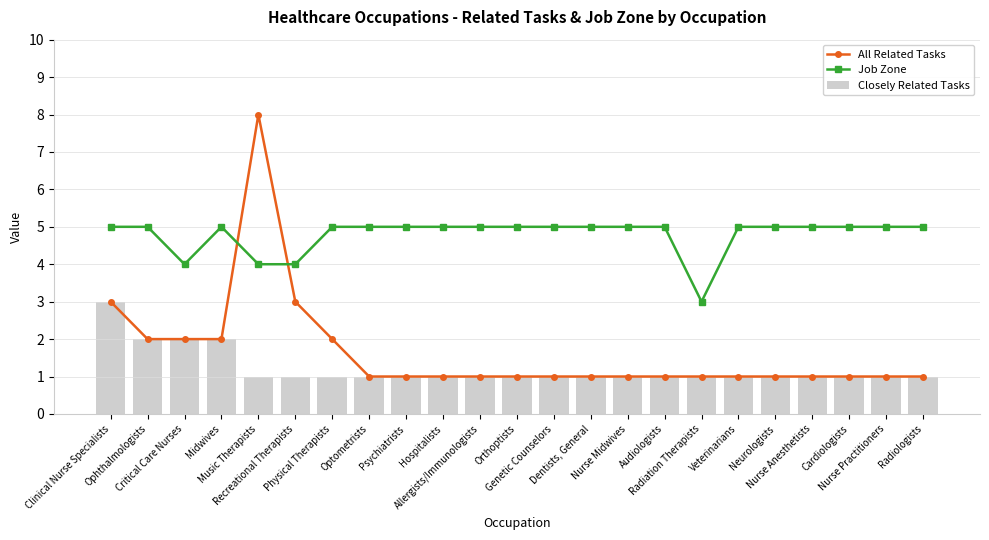

Reading right to left, what are all the values shown in this chart?

All Related Tasks: 1	1	1	1	1	1	1	1	1	1	1	1	1	1	1	1	2	3	8	2	2	2	3
Job Zone: 5	5	5	5	5	5	3	5	5	5	5	5	5	5	5	5	5	4	4	5	4	5	5
Closely Related Tasks: 1	1	1	1	1	1	1	1	1	1	1	1	1	1	1	1	1	1	1	2	2	2	3